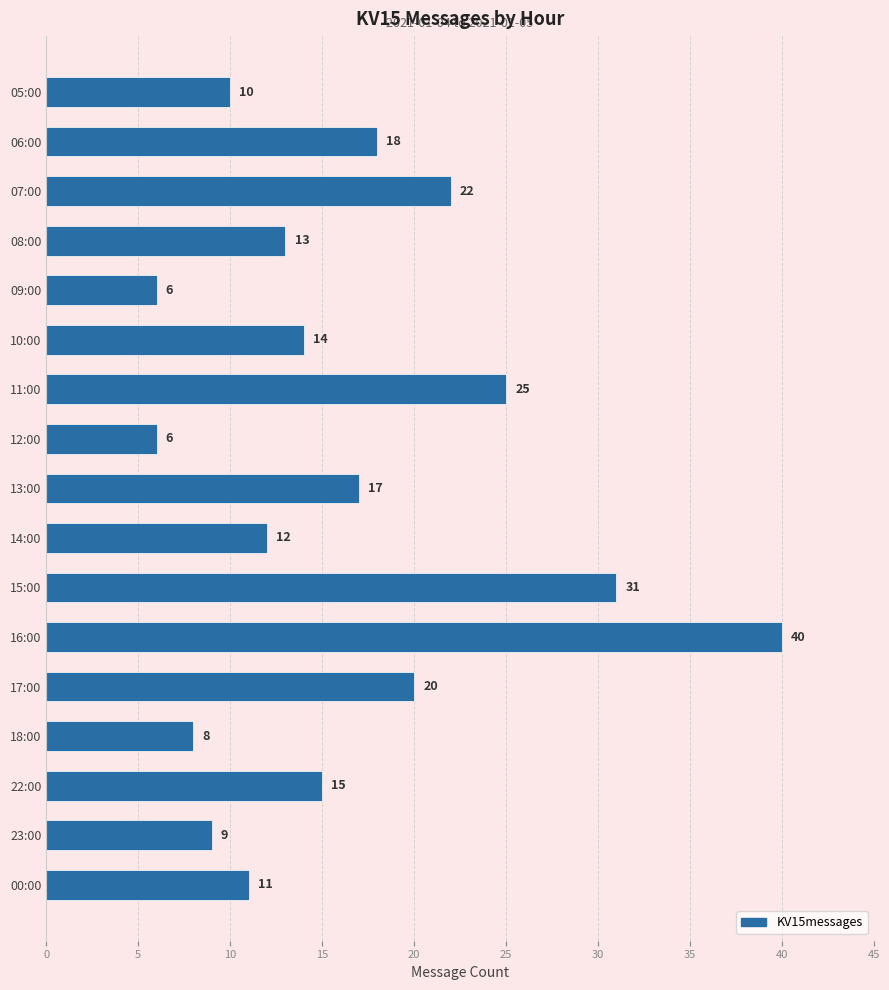

Reading top to bottom, what are all the values shown in this chart?

10	18	22	13	6	14	25	6	17	12	31	40	20	8	15	9	11